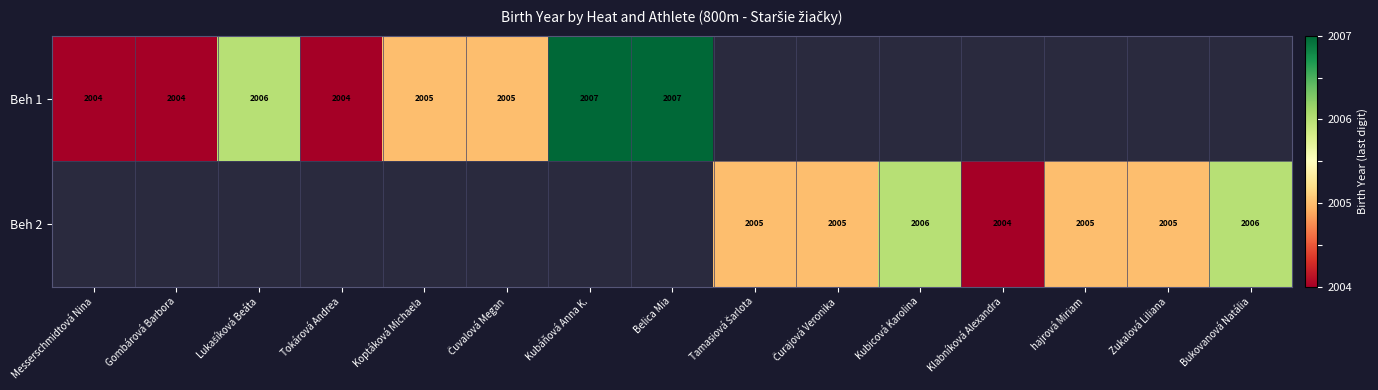

The value of Beh 1 at Belica Mia is 2007. True or false?

True